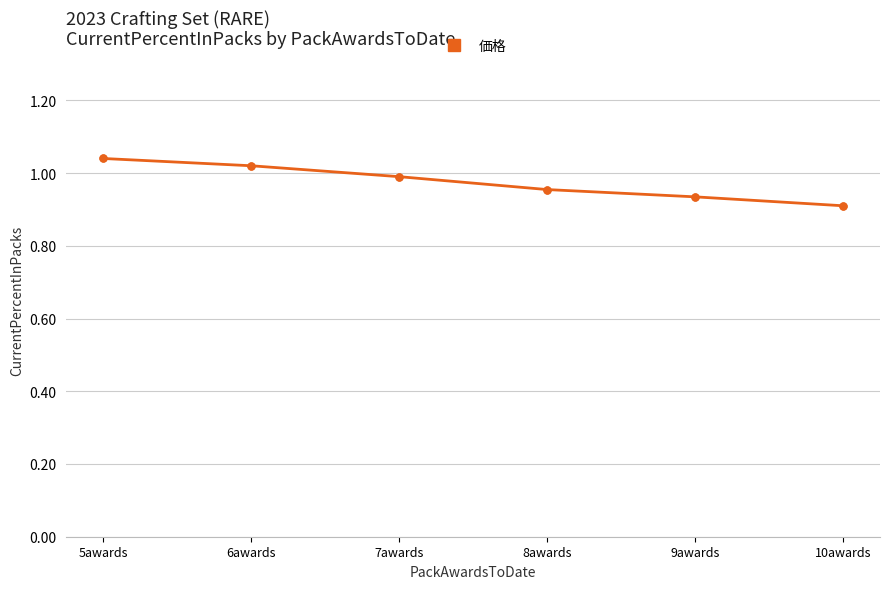

Does the chart display data point markers on the line(s)?

Yes